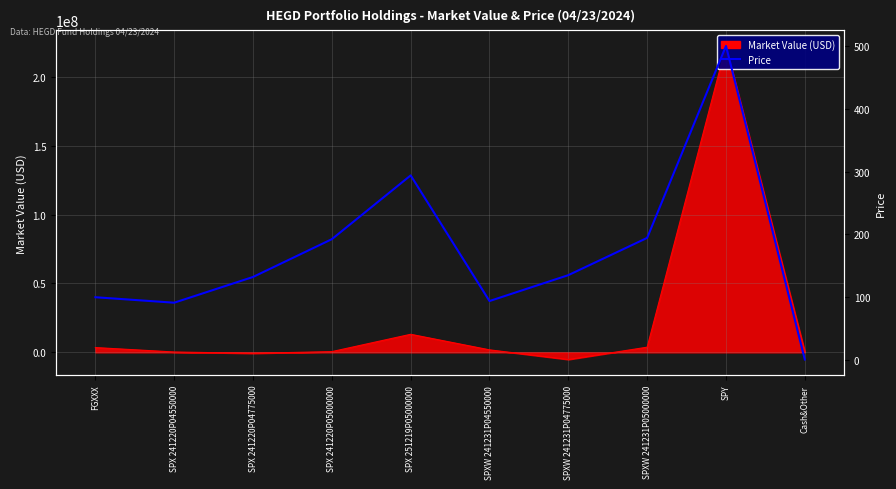

Reading right to left, transcribe all the data shown in this chart.

1.0	499.7	194.4	135.2	94.0	293.8	192.3	132.2	91.3	100.0